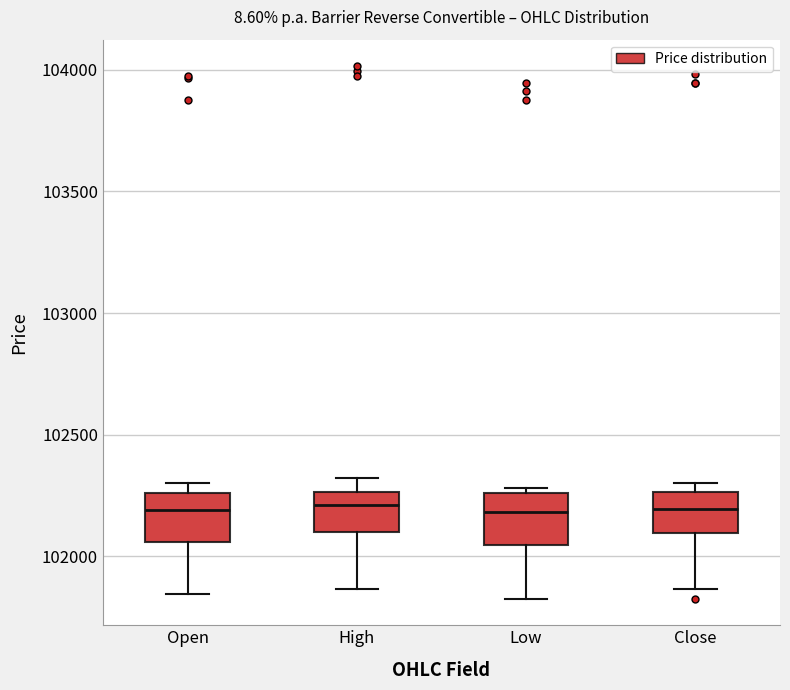

Reading left to right, transcribe this box plot: for each box, give where its median line is, the range the box spans, and where its two whiskers end, as read against the y-axis. The values are not printed on the chart, so give them approximately, as read against the axis.

Open: median 102200, box 102050 to 102250, whiskers 101850 to 102300
High: median 102200, box 102100 to 102250, whiskers 101850 to 102300
Low: median 102200, box 102050 to 102250, whiskers 101850 to 102300
Close: median 102200, box 102100 to 102250, whiskers 101850 to 102300